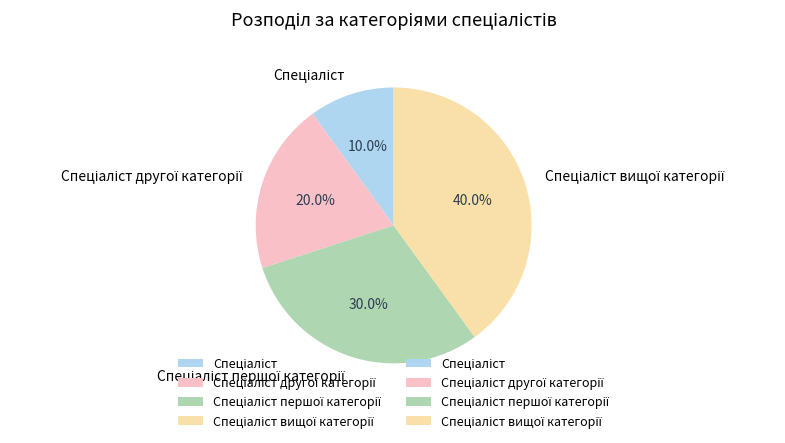

Does any single category account for the majority?

No